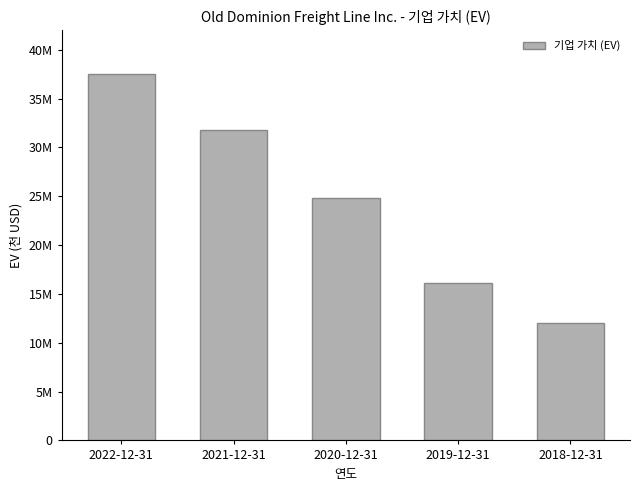

At which label does the data first exceed 24779831?

2022-12-31